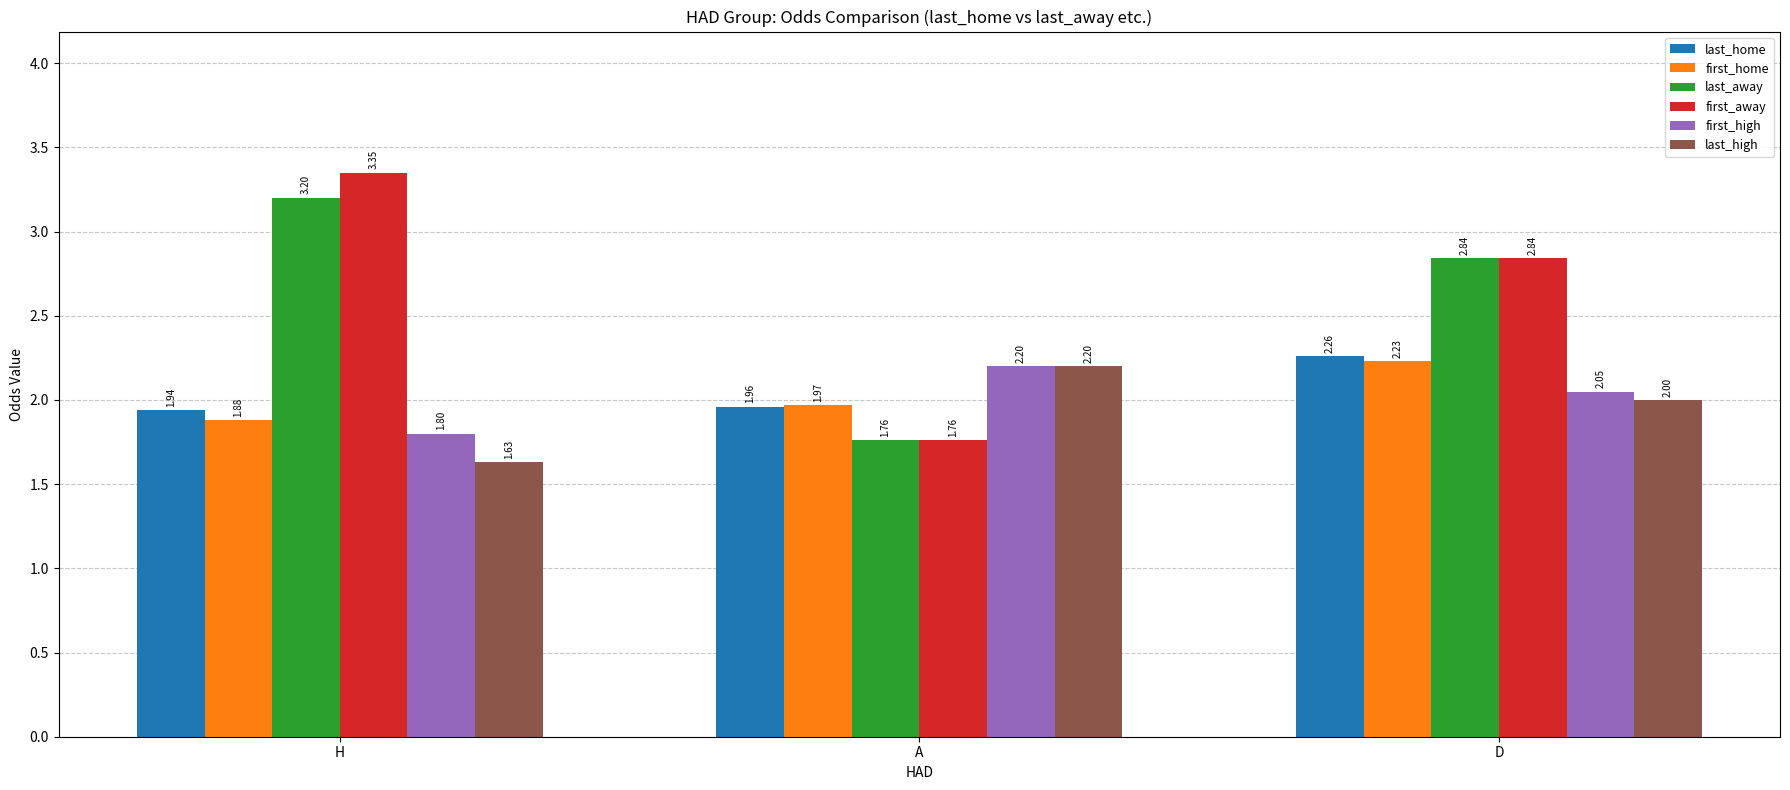

How many groups of bars are there?

3